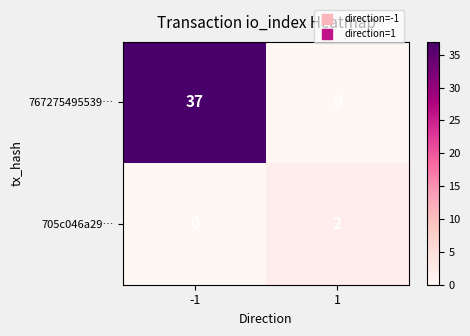

What is the sum of all 767275495539… values?

37